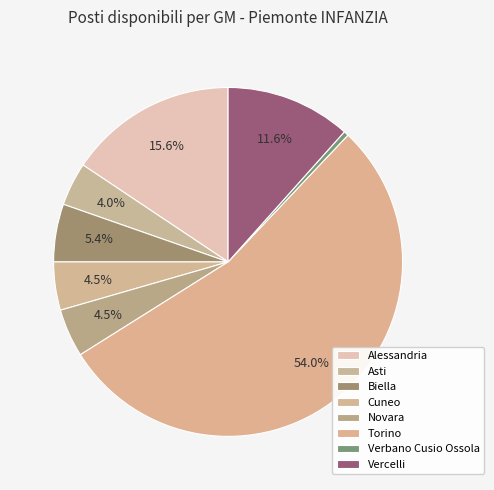

How many segments does this pie chart have?

8